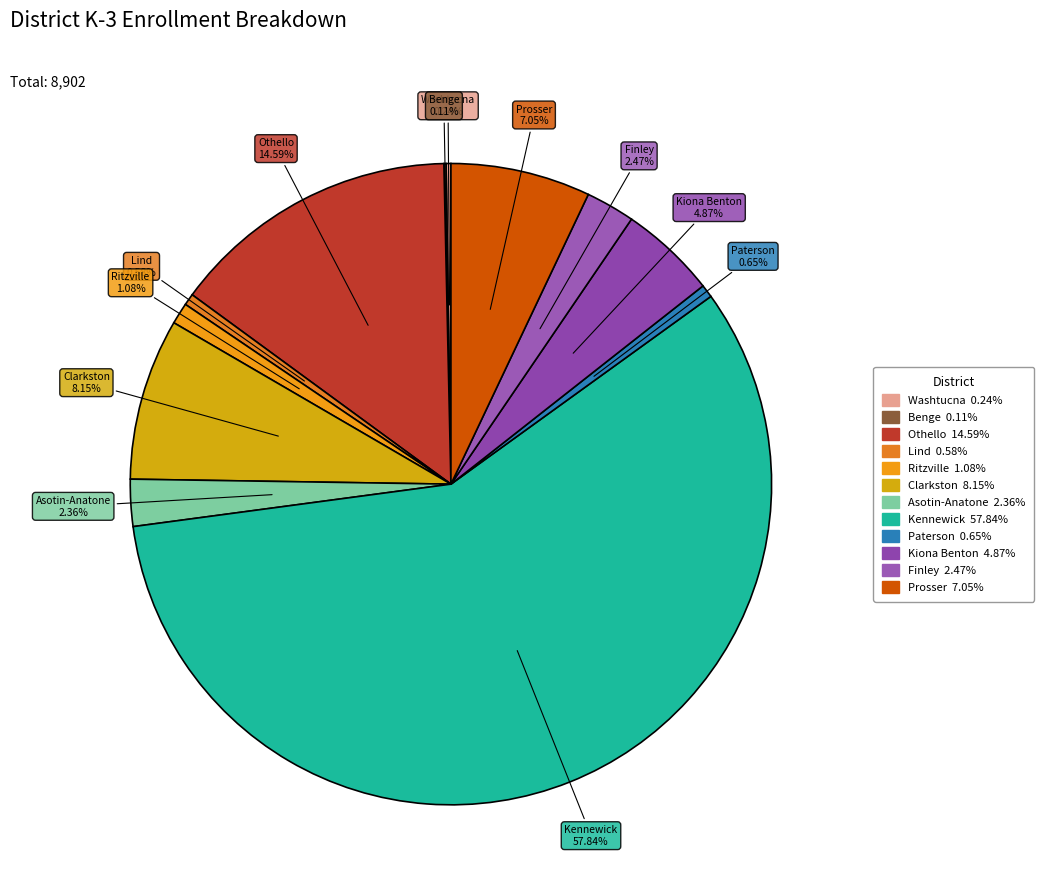

Which slice represents more than half of the pie?

Kennewick